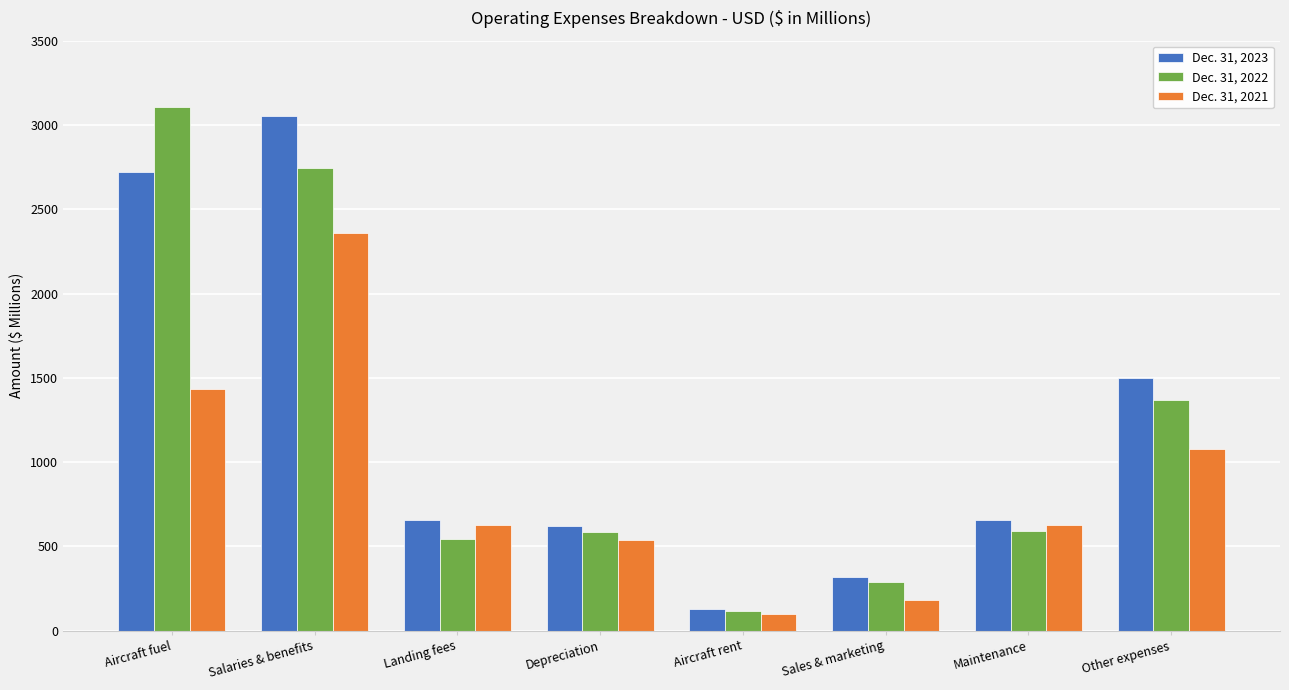

What is the lowest value of the Dec. 31, 2023 series?

126